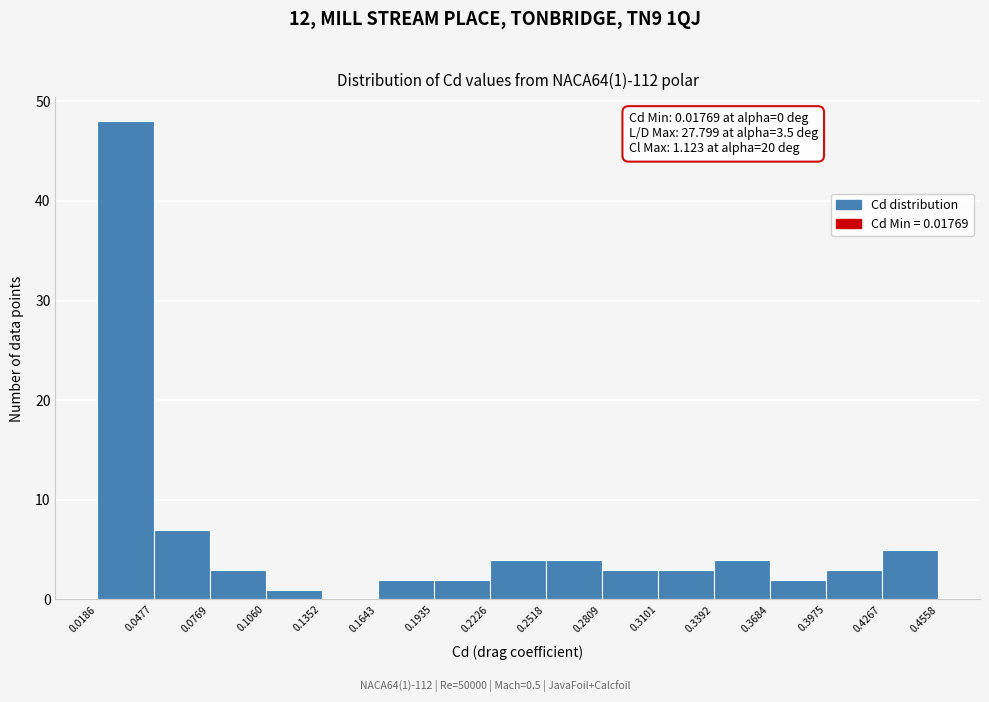

Which range on the x-axis has the tallest bar?

0.0186 to 0.0477